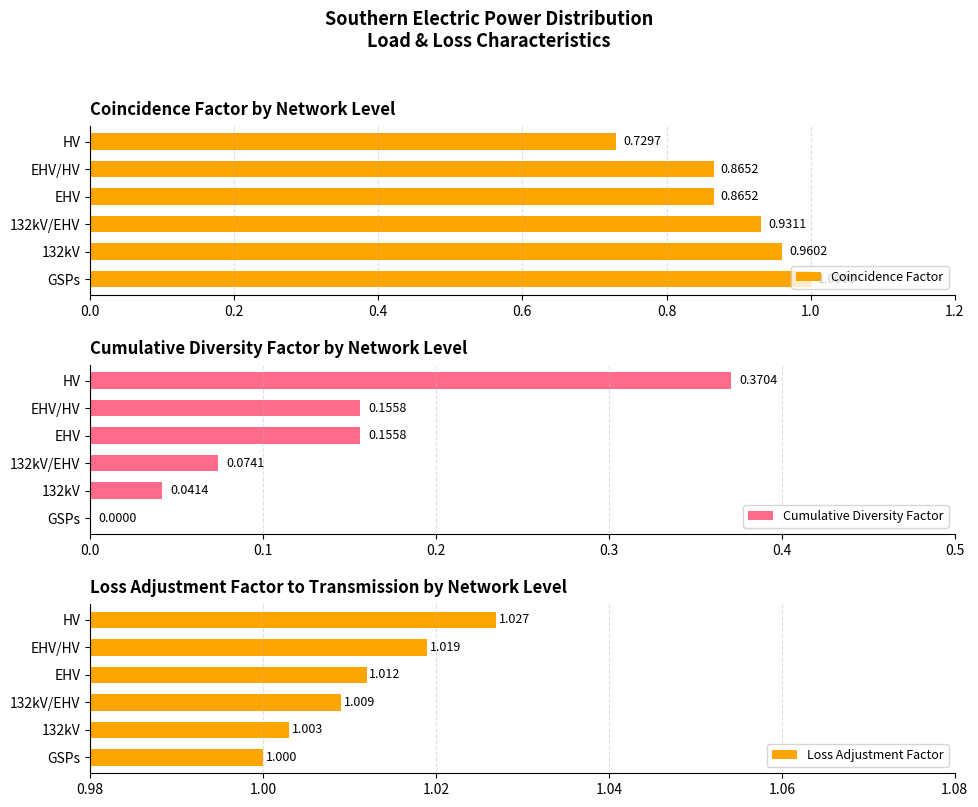

Where is Coincidence Factor nearest to the value 0?

HV